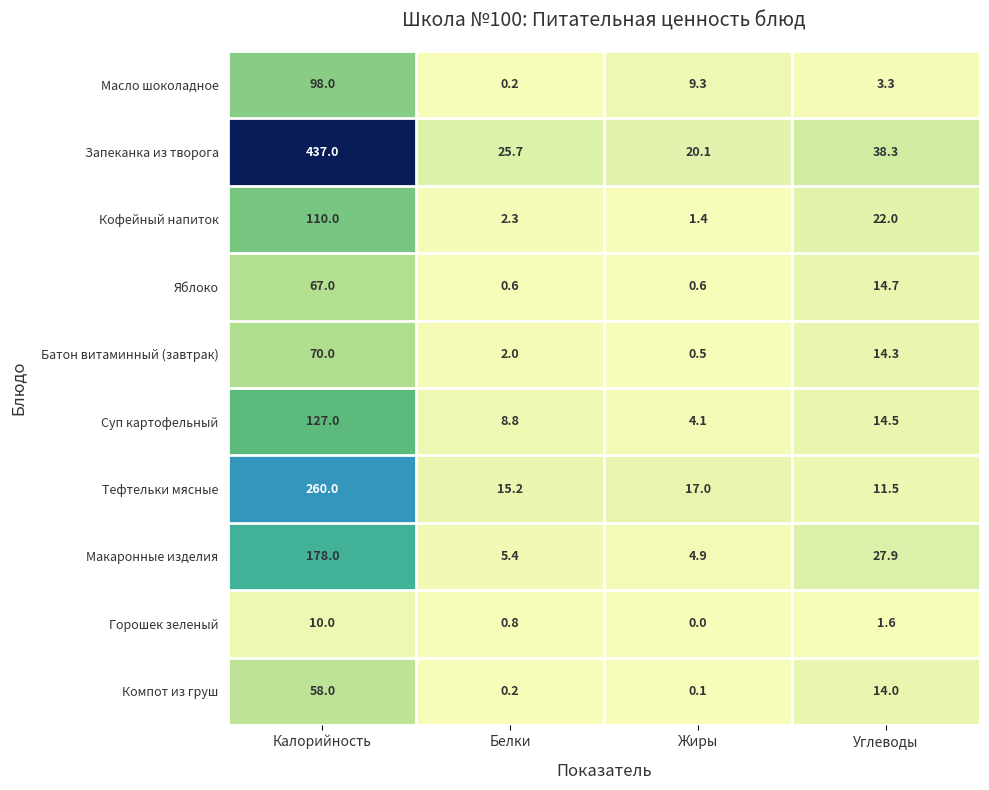

List the series in order of their peak value, lowest first.

Горошек зеленый, Компот из груш, Яблоко, Батон витаминный (завтрак), Масло шоколадное, Кофейный напиток, Суп картофельный, Макаронные изделия, Тефтельки мясные, Запеканка из творога